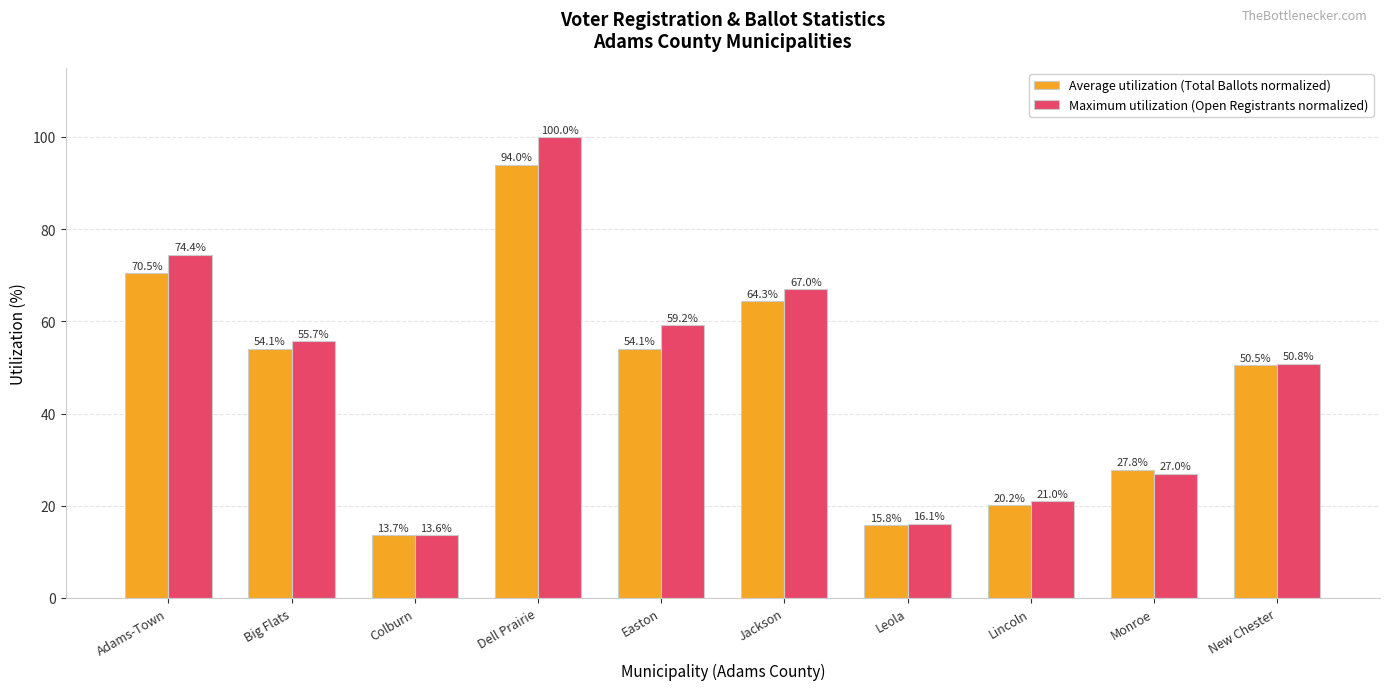

What is the sum of the Maximum utilization (Open Registrants normalized) values at Lincoln and Easton?

80.3